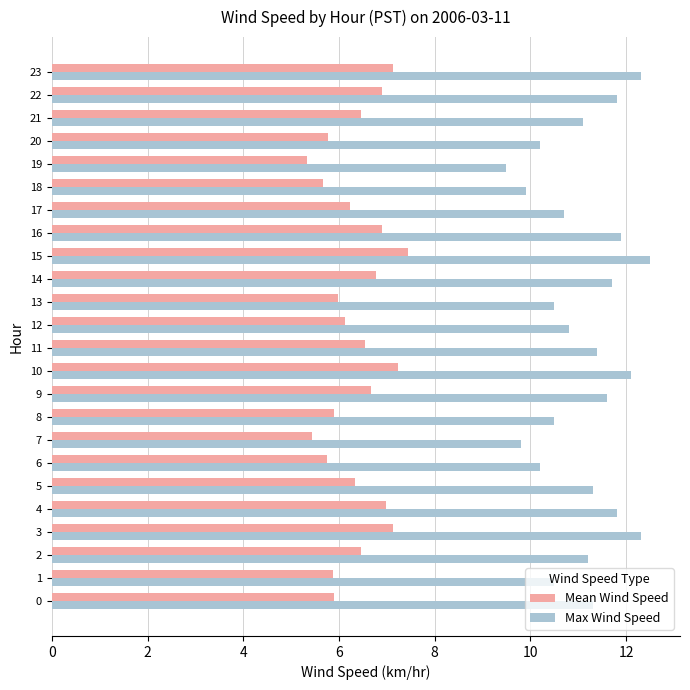

At which label does Max Wind Speed reach its minimum?

19